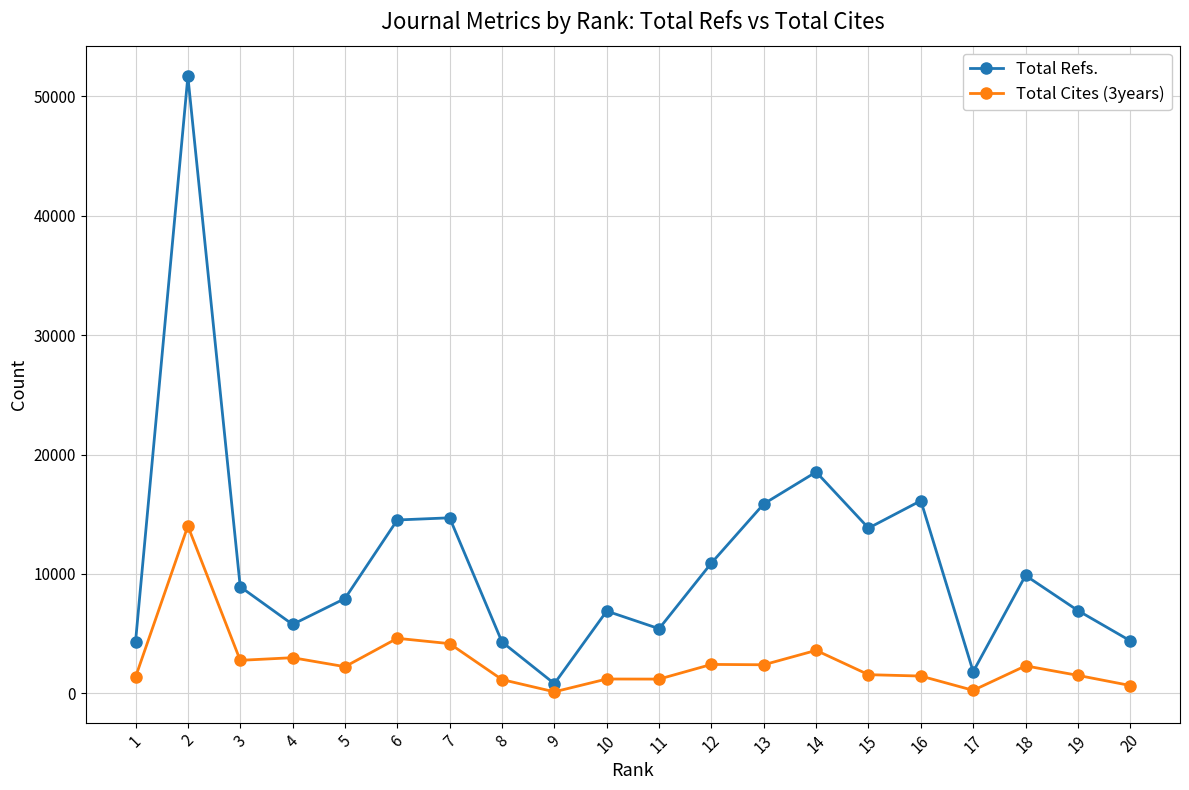

Which series has the largest range (max minus min)?

Total Refs.